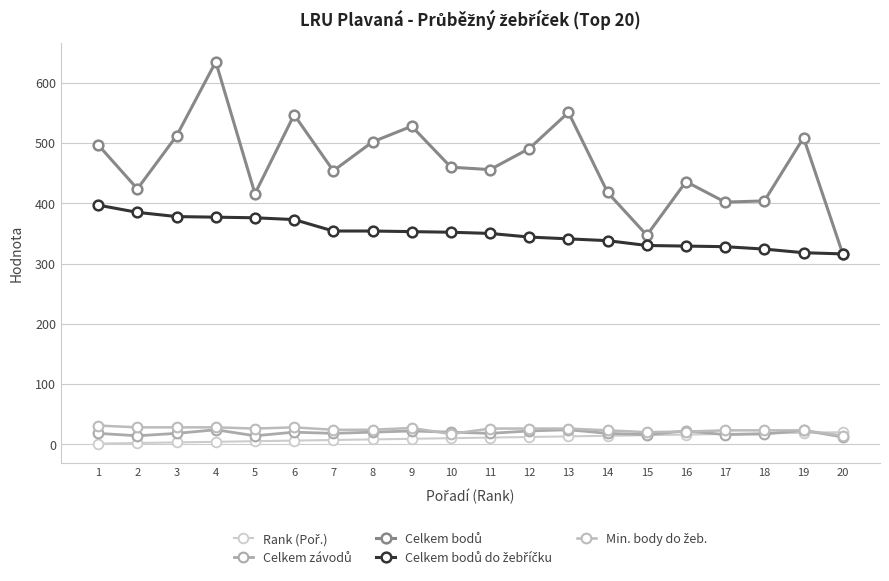

What is the difference between the second highest and second lowest values in the Celkem bodů do žebříčku series?

67